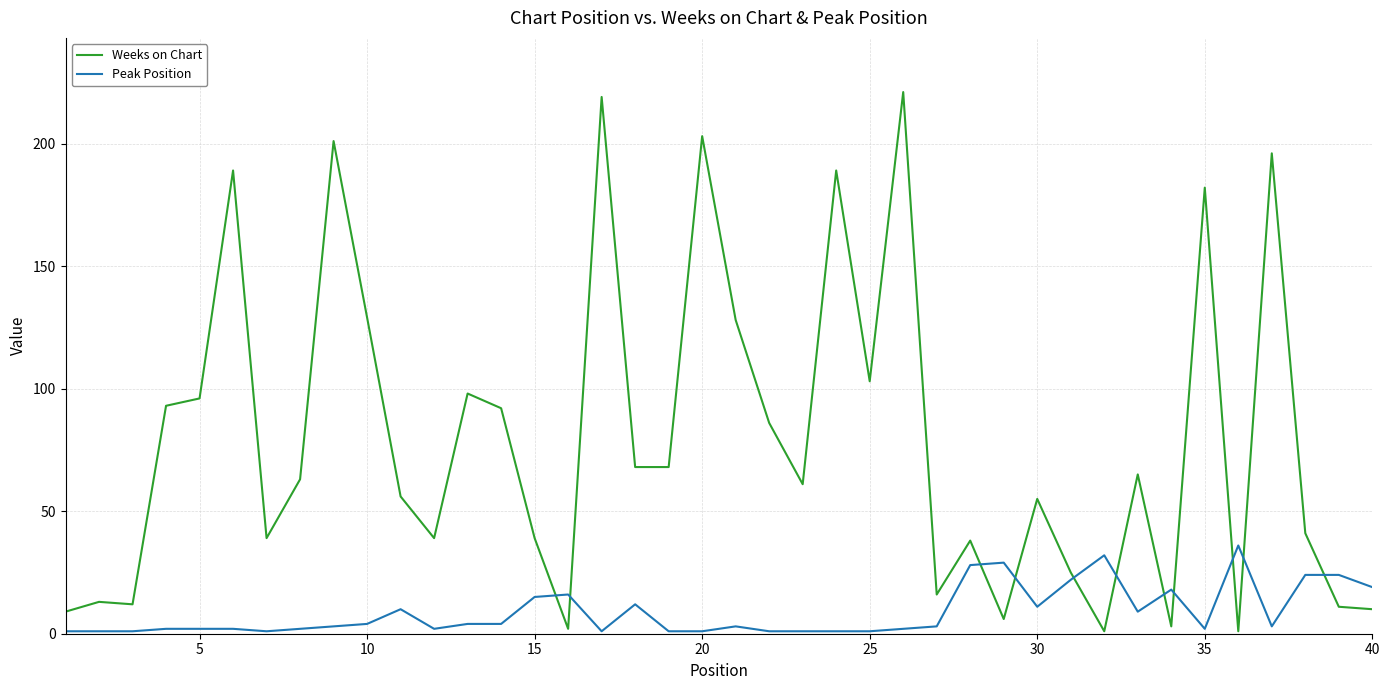

Which series has the widest spread of values?

Weeks on Chart